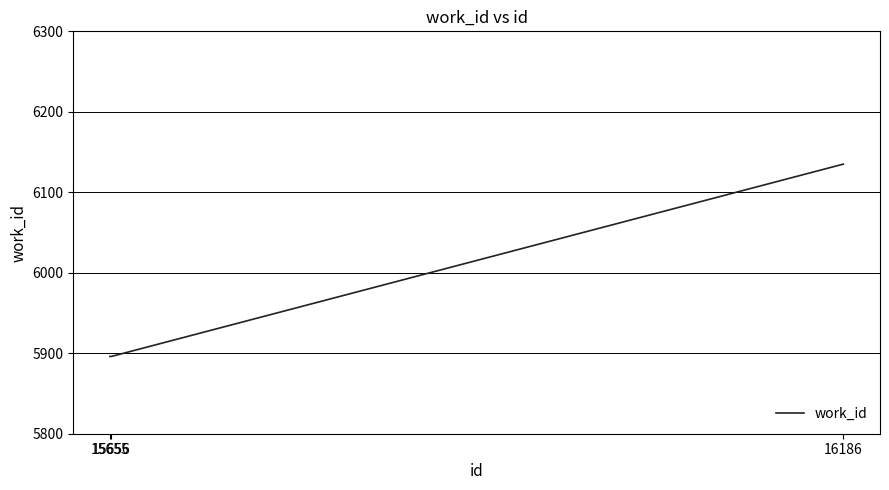

The value at 15656 is 5896. True or false?

True